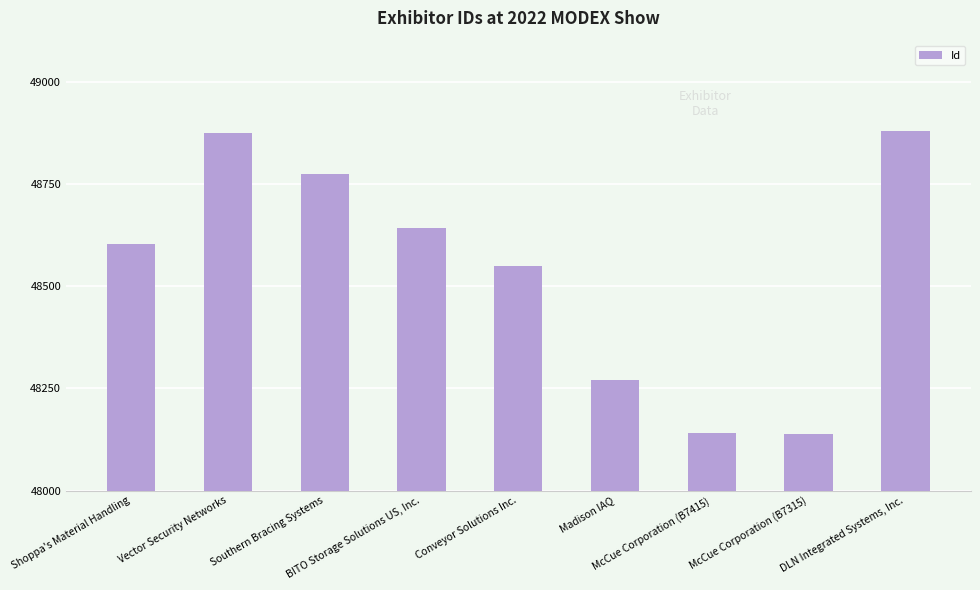

What is the change in value from BITO Storage Solutions US, Inc. to McCue Corporation (B7415)?

-502